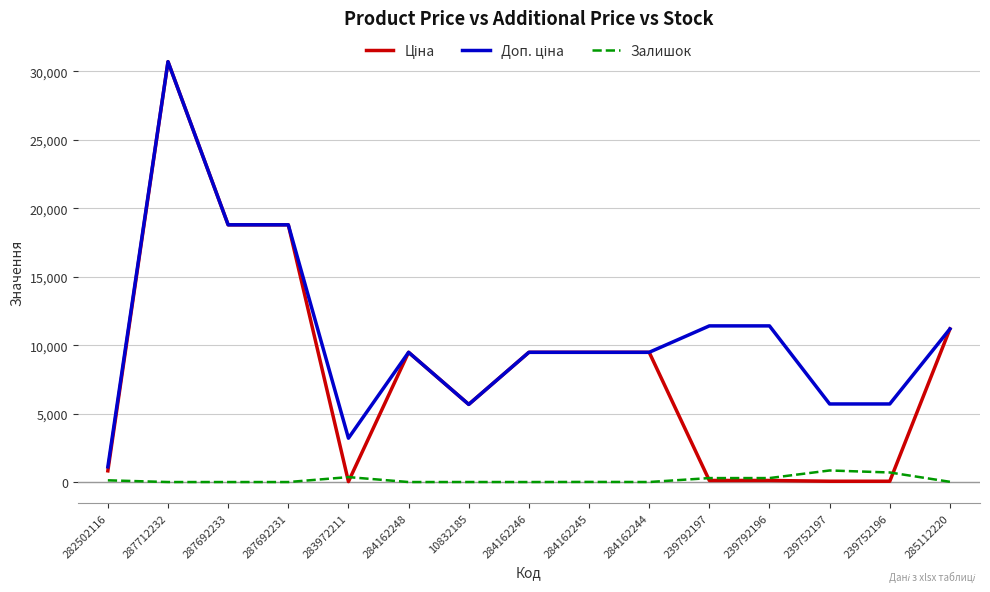

At which category is the sum across all series the highest?

287712232